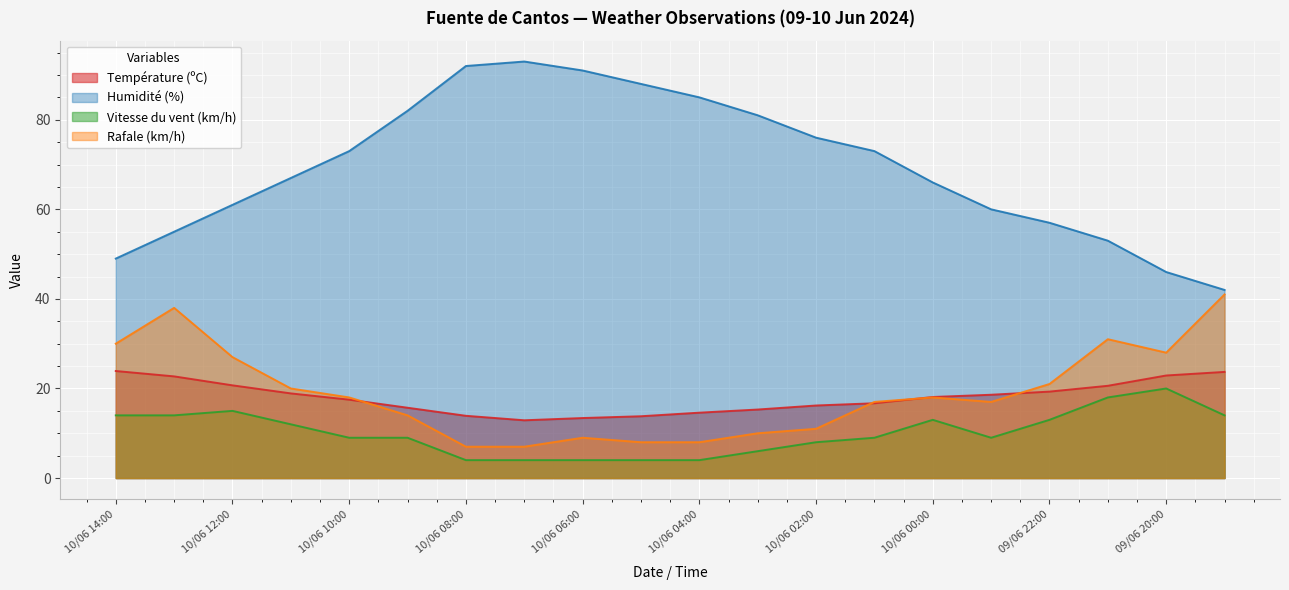

What is the difference between the Température (ºC) values at 10/06 05:00 and 10/06 13:00?

8.9